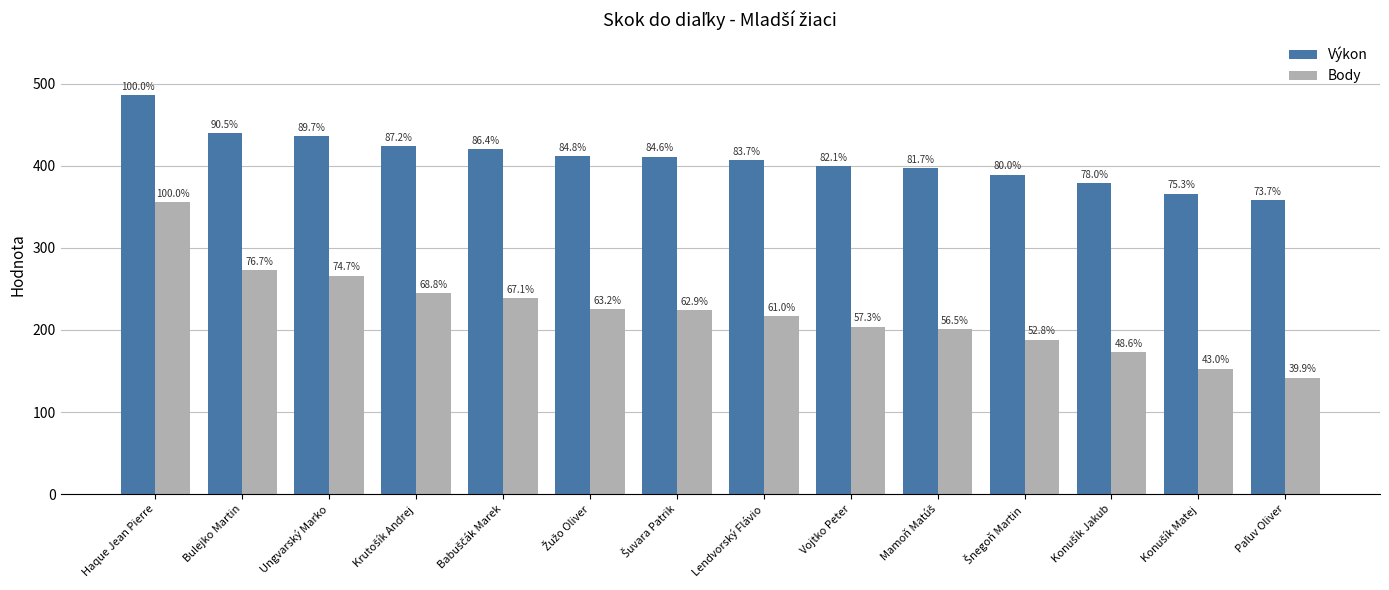

What is the sum of the Výkon values at Mamoň Matúš and Šuvara Patrik?

808